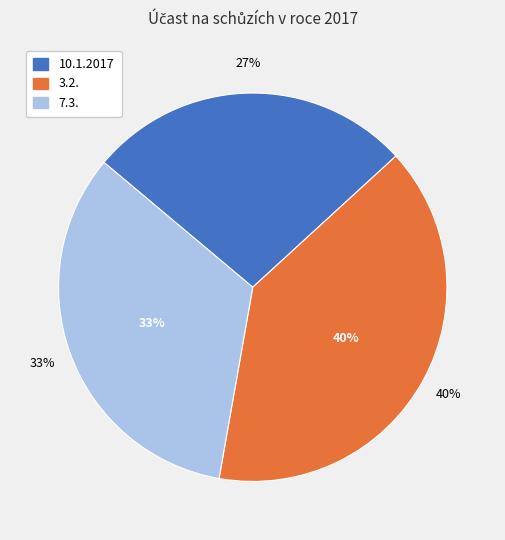

Is there a majority slice in this chart?

No